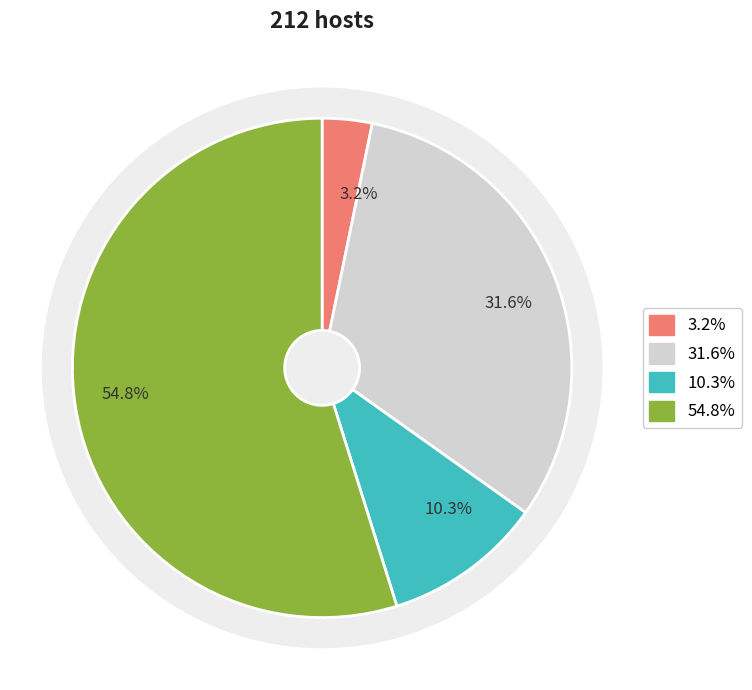

The 2 slice represents 8% of the pie. True or false?

False